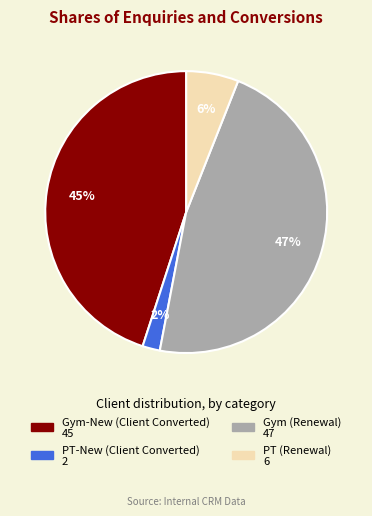

Which slice is the largest?

Gym (Renewal)